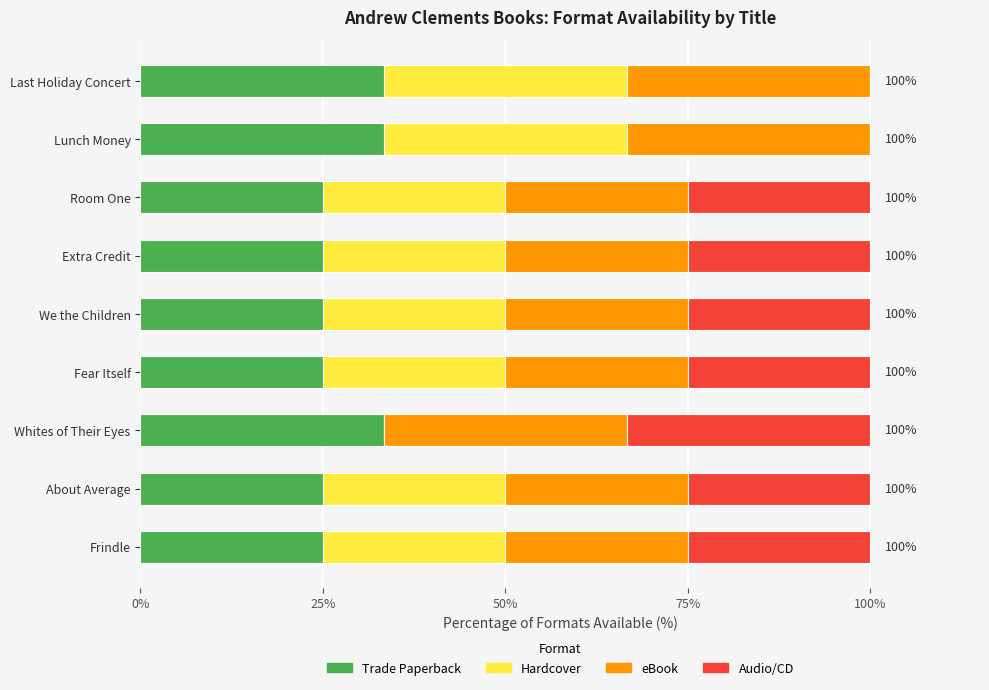

What is the highest value of the Trade Paperback series?

33.3